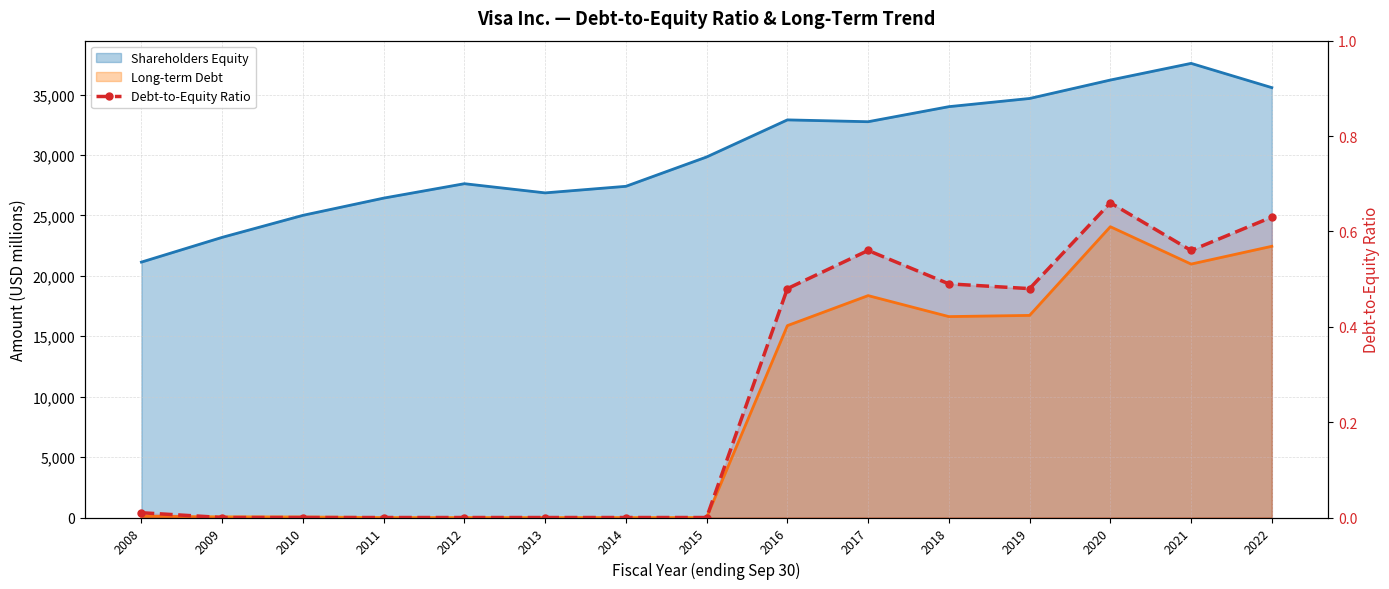

The chart shows a value of 0.0 at 2008. True or false?

False